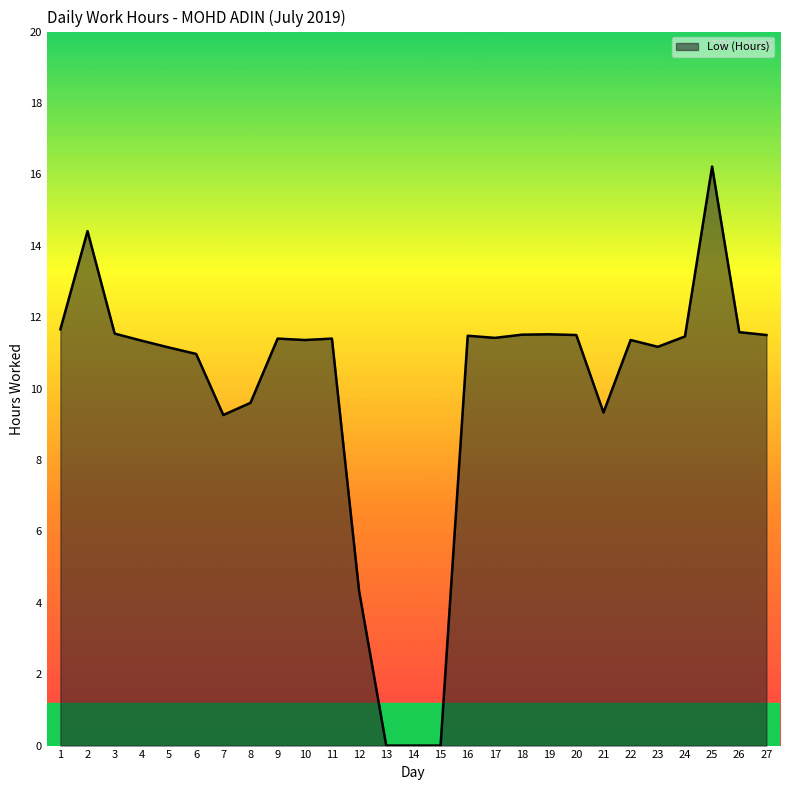

Does the chart have visible grid lines?

No